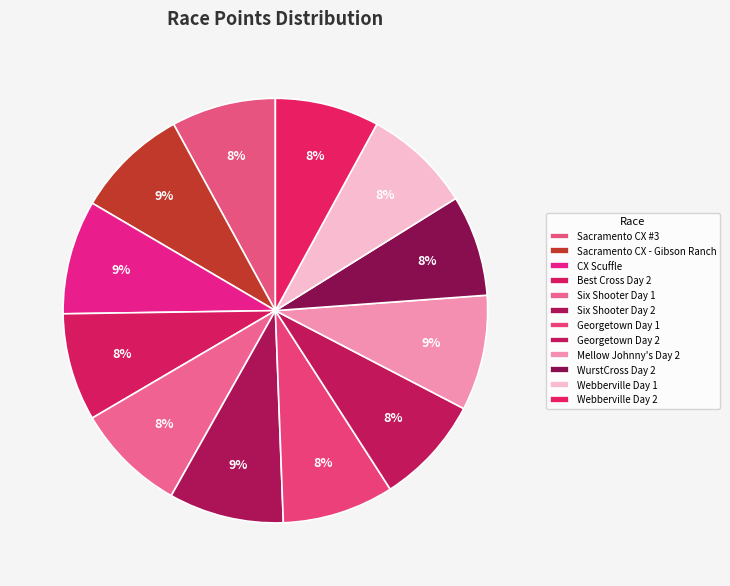

Which slice is the largest?

Mellow Johnny's Day 2